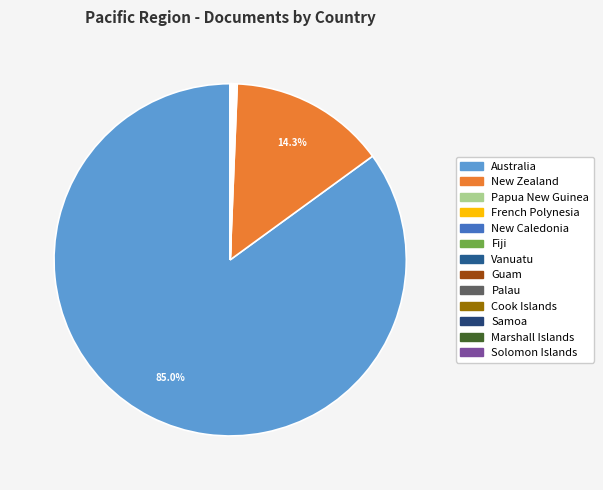

Count the number of slices in the pie.

13